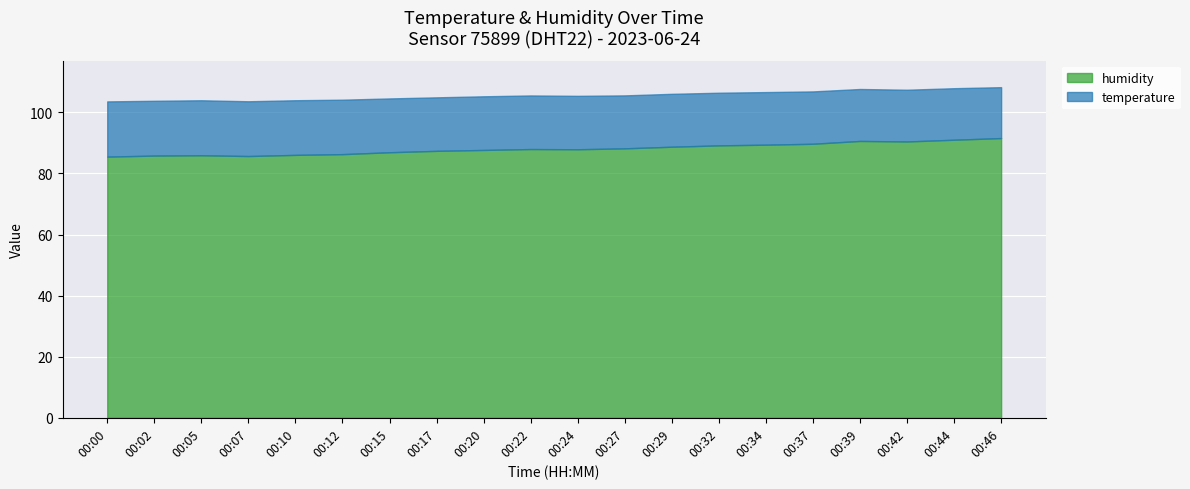

Does the chart display data point markers on the line(s)?

No